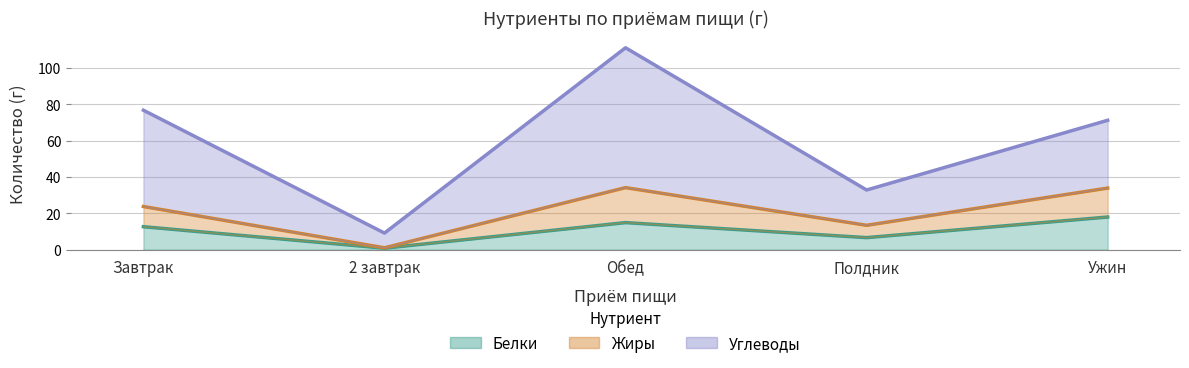

What is the difference between the Жиры values at Ужин and Обед?

0.2